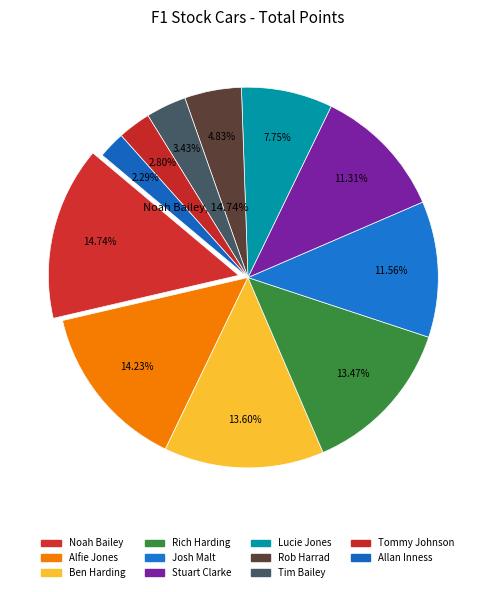

To the nearest percent, what percentage of the pie is Rich Harding?

13%